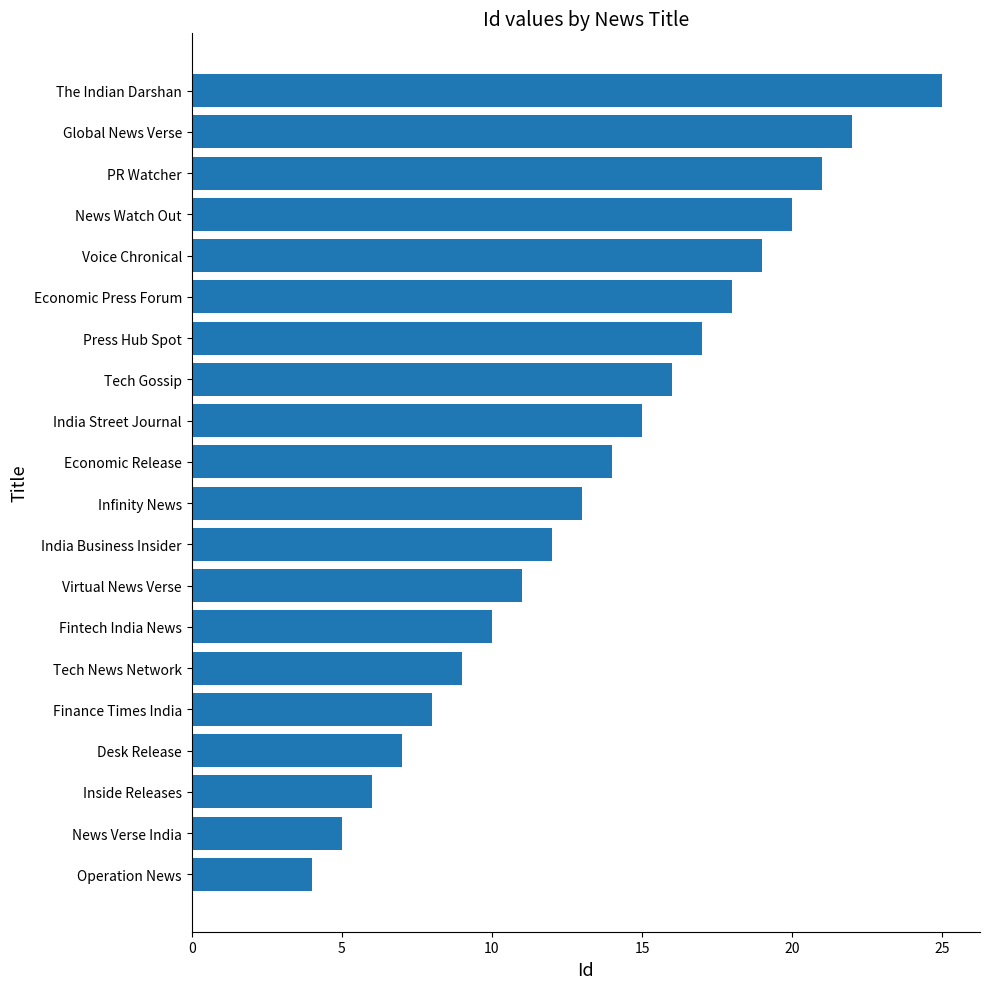

Reading top to bottom, what are all the values shown in this chart?

25	22	21	20	19	18	17	16	15	14	13	12	11	10	9	8	7	6	5	4